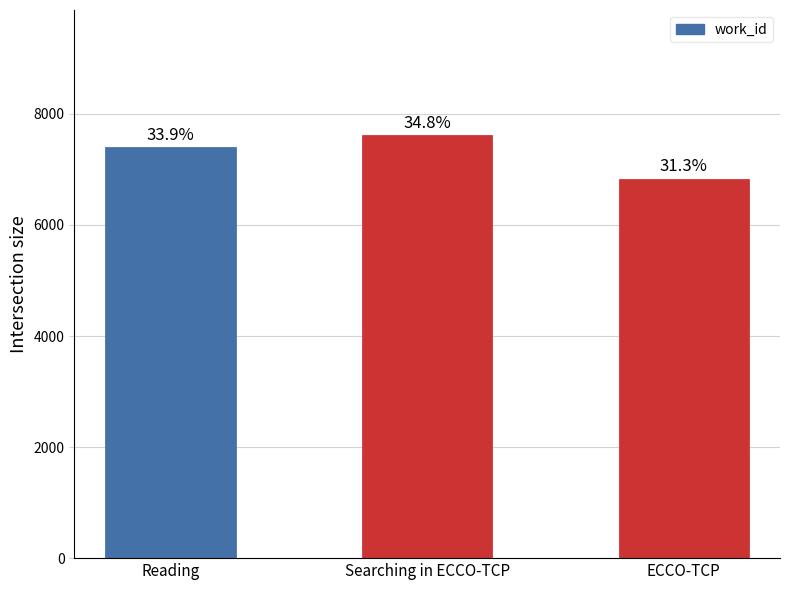

List the labels in order of value, smallest first.

ECCO-TCP, Reading, Searching in ECCO-TCP